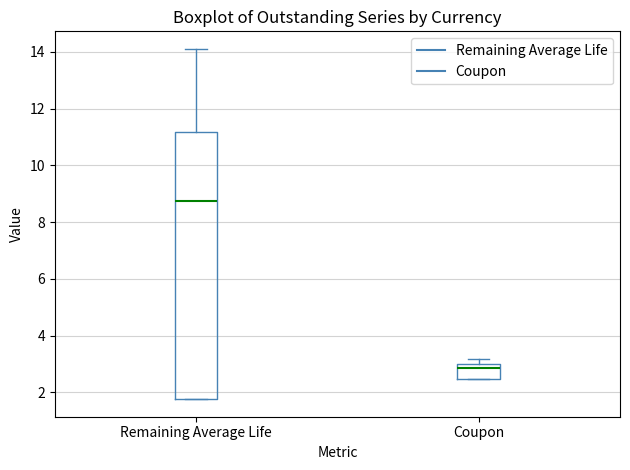

Reading left to right, transcribe this box plot: for each box, give where its median line is, the range the box spans, and where its two whiskers end, as read against the y-axis. The values are not printed on the chart, so give them approximately, as read against the axis.

Remaining Average Life: median 8.8, box 1.8 to 11.2, whiskers 1.8 to 14.2
Coupon: median 2.8, box 2.4 to 3.0, whiskers 2.4 to 3.2